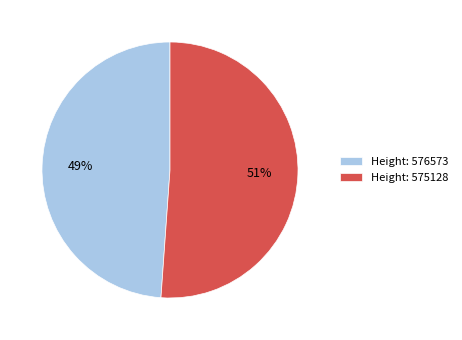

Which slice is the largest?

Height: 575128